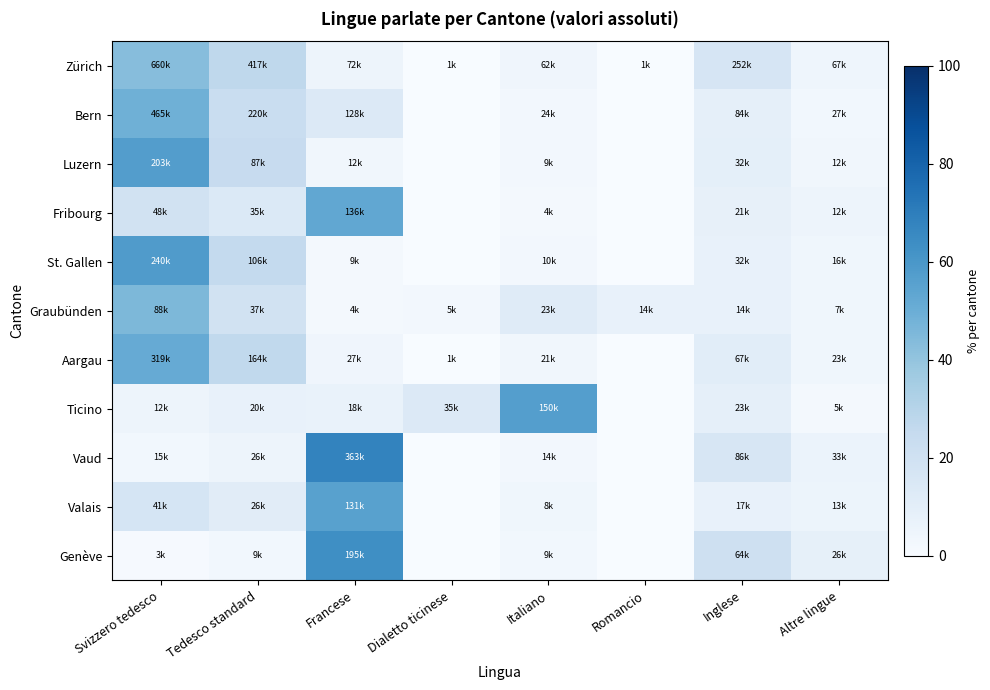

Reading left to right, transcribe all the data shown in this chart.

Zürich: Svizzero tedesco=43.1	Tedesco standard=27.2	Francese=4.7	Dialetto ticinese=0.1	Italiano=4.0	Romancio=0.0	Inglese=16.4	Altre lingue=4.4
Bern: Svizzero tedesco=49.1	Tedesco standard=23.2	Francese=13.5	Dialetto ticinese=0.0	Italiano=2.6	Romancio=0.0	Inglese=8.9	Altre lingue=2.8
Luzern: Svizzero tedesco=57.2	Tedesco standard=24.4	Francese=3.3	Dialetto ticinese=0.0	Italiano=2.5	Romancio=0.0	Inglese=9.0	Altre lingue=3.5
Fribourg: Svizzero tedesco=18.8	Tedesco standard=13.8	Francese=53.0	Dialetto ticinese=0.0	Italiano=1.7	Romancio=0.0	Inglese=8.0	Altre lingue=4.8
St. Gallen: Svizzero tedesco=58.1	Tedesco standard=25.6	Francese=2.1	Dialetto ticinese=0.1	Italiano=2.5	Romancio=0.1	Inglese=7.7	Altre lingue=3.9
Graubünden: Svizzero tedesco=45.7	Tedesco standard=19.4	Francese=1.9	Dialetto ticinese=2.6	Italiano=11.9	Romancio=7.4	Inglese=7.3	Altre lingue=3.8
Aargau: Svizzero tedesco=51.3	Tedesco standard=26.4	Francese=4.3	Dialetto ticinese=0.1	Italiano=3.4	Romancio=0.0	Inglese=10.8	Altre lingue=3.7
Ticino: Svizzero tedesco=4.7	Tedesco standard=7.7	Francese=6.7	Dialetto ticinese=13.4	Italiano=56.9	Romancio=0.1	Inglese=8.6	Altre lingue=1.9
Vaud: Svizzero tedesco=2.8	Tedesco standard=4.9	Francese=67.6	Dialetto ticinese=0.0	Italiano=2.5	Romancio=0.0	Inglese=16.0	Altre lingue=6.2
Valais: Svizzero tedesco=17.1	Tedesco standard=10.9	Francese=55.6	Dialetto ticinese=0.1	Italiano=3.5	Romancio=0.0	Inglese=7.3	Altre lingue=5.4
Genève: Svizzero tedesco=1.0	Tedesco standard=2.8	Francese=63.5	Dialetto ticinese=0.0	Italiano=3.0	Romancio=0.1	Inglese=21.0	Altre lingue=8.5